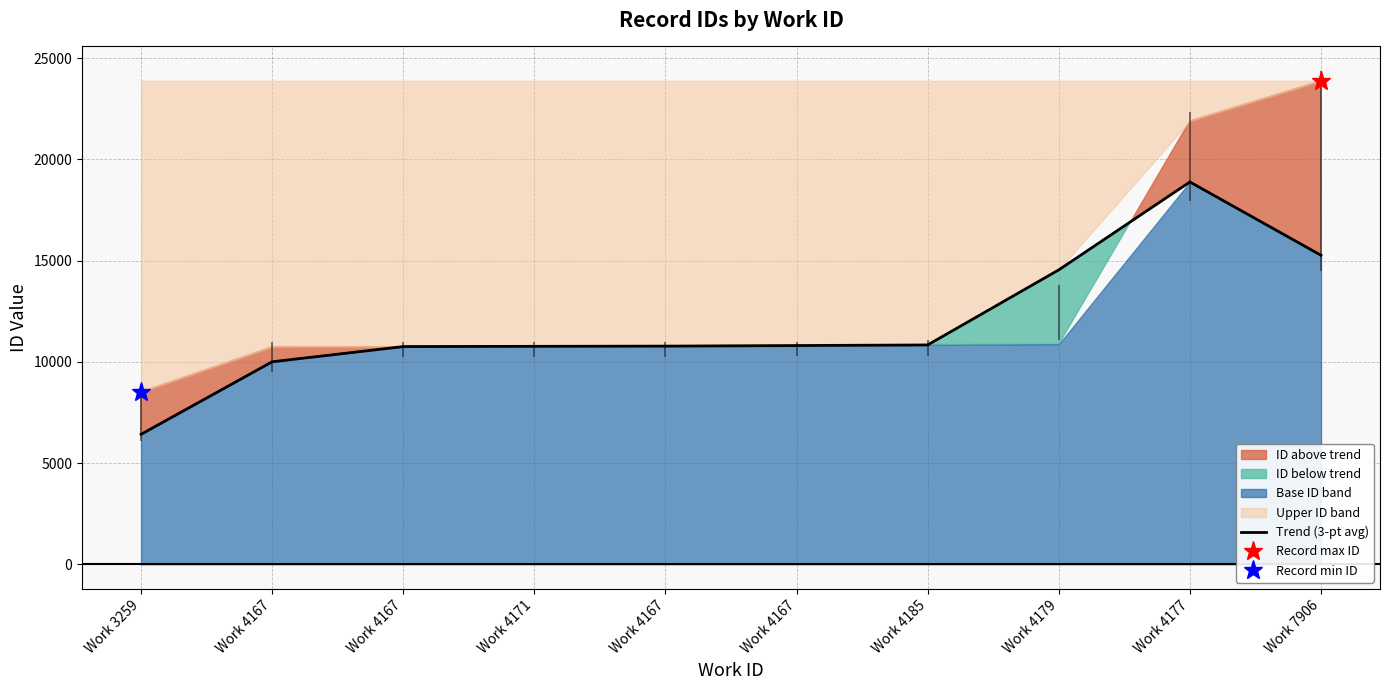

What is the smallest value displayed?

6421.7